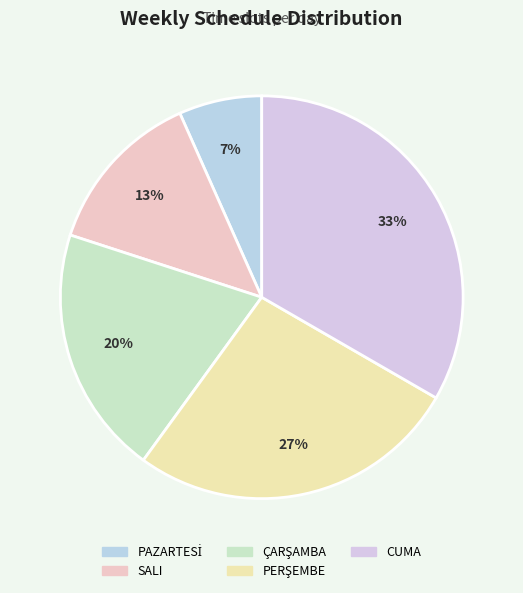

What percentage is the PERŞEMBE slice, to the nearest percent?

27%